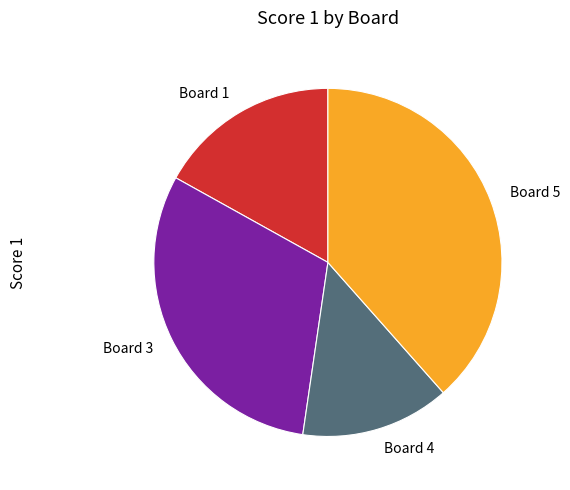

Is Board 5 the majority of the pie?

No